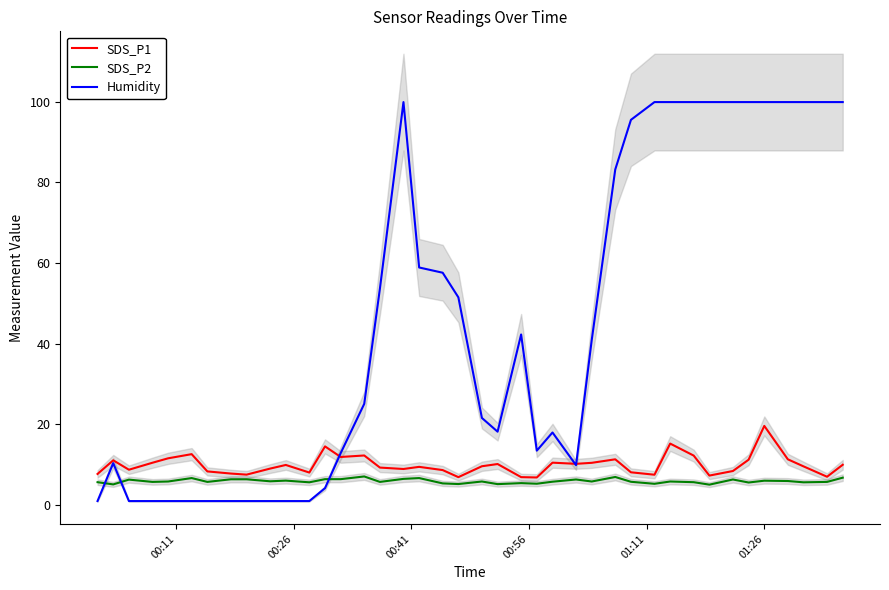

True or false: SDS_P2 and Humidity cross at least once.

True